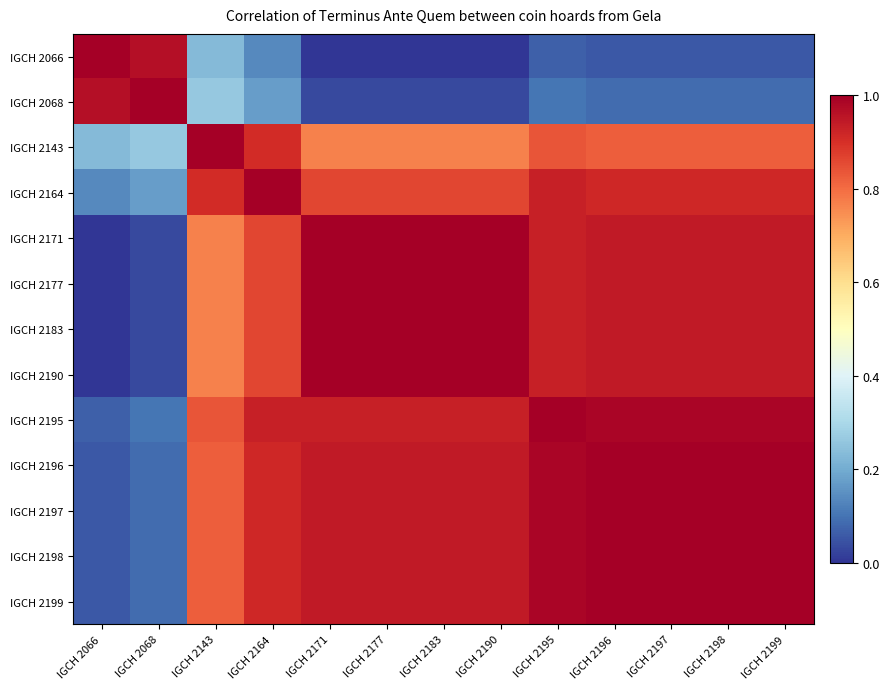

How many distinct data groups are displayed?

13